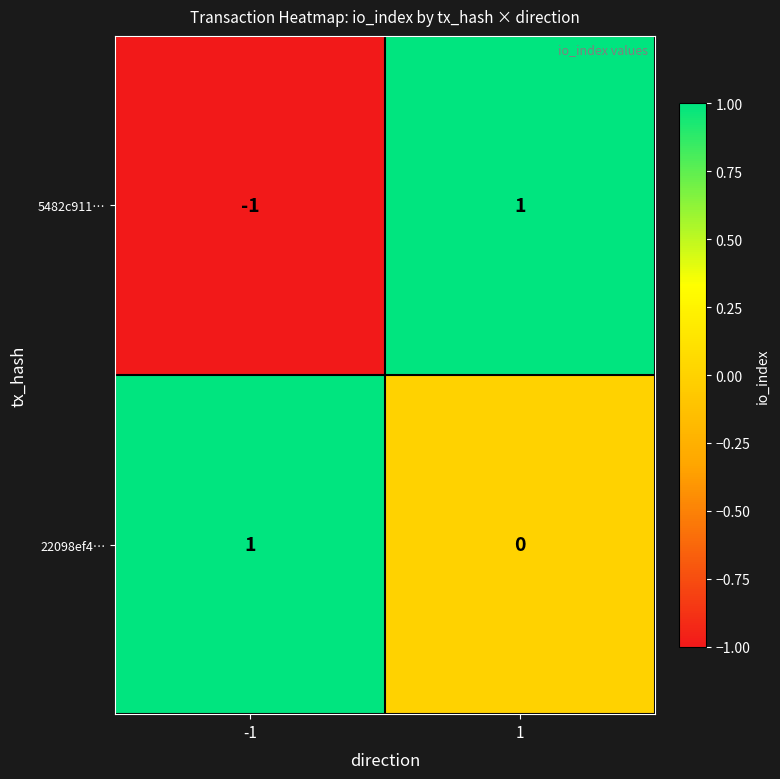

Which series has the largest total across all categories?

22098ef4…